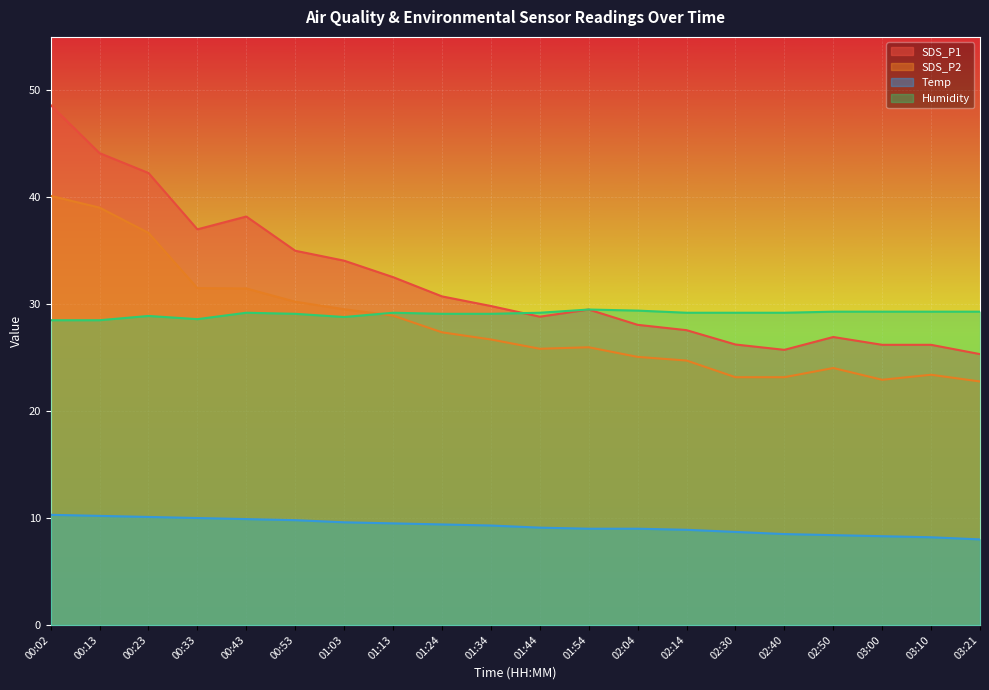

What is the difference between the highest and lowest values at 03:00?

21.0